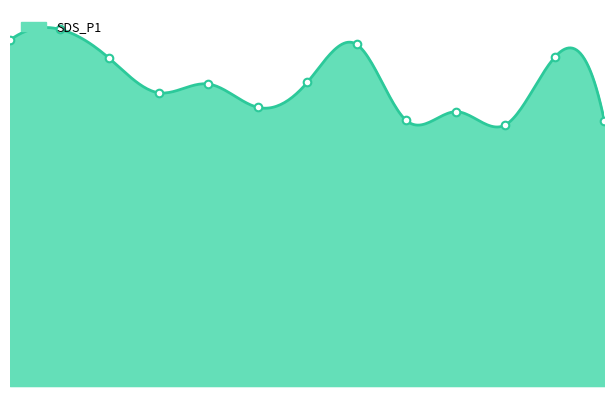

What is the change in value from 00:01 to 02:56?

+1.0